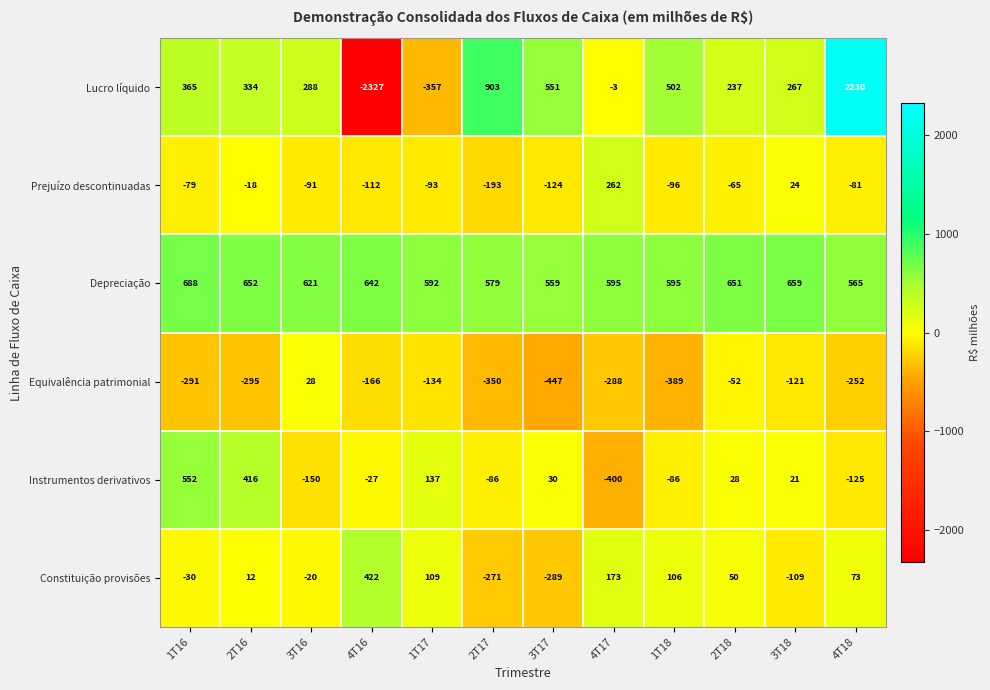

What is the smallest value displayed?

-2327